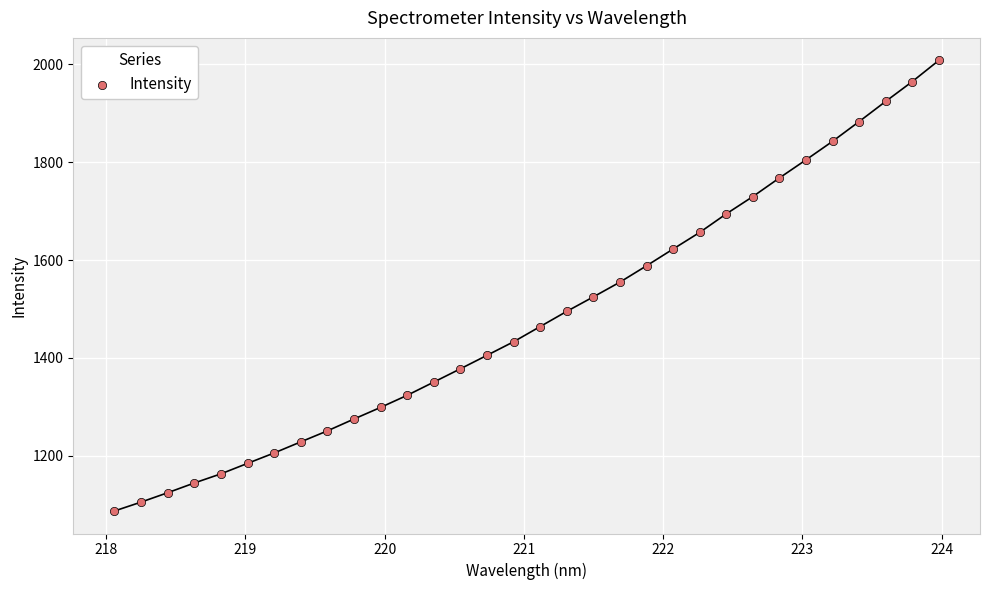

What is the range of Y values (max minus min)?

919.9